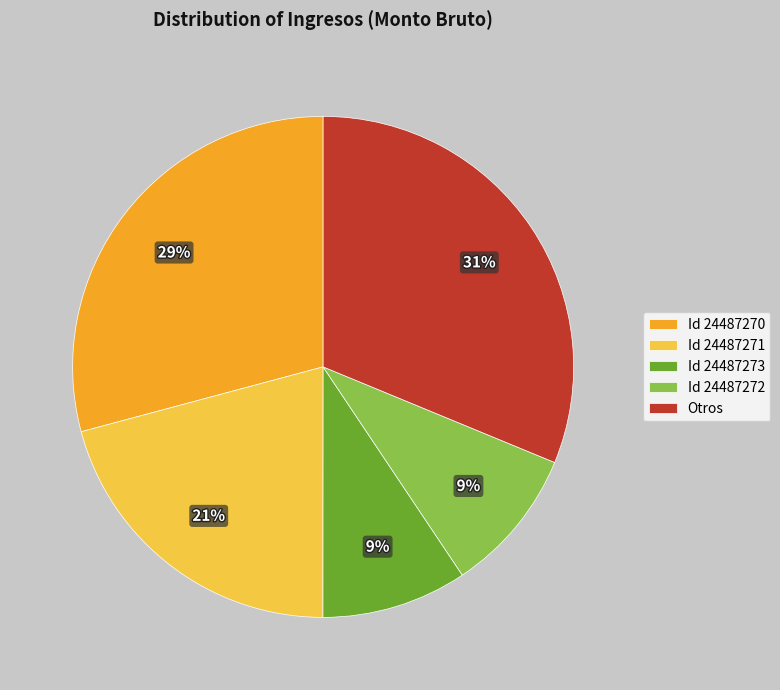

To the nearest percent, what is the difference between the Id 24487272 and Id 24487270 slice percentages?

20%